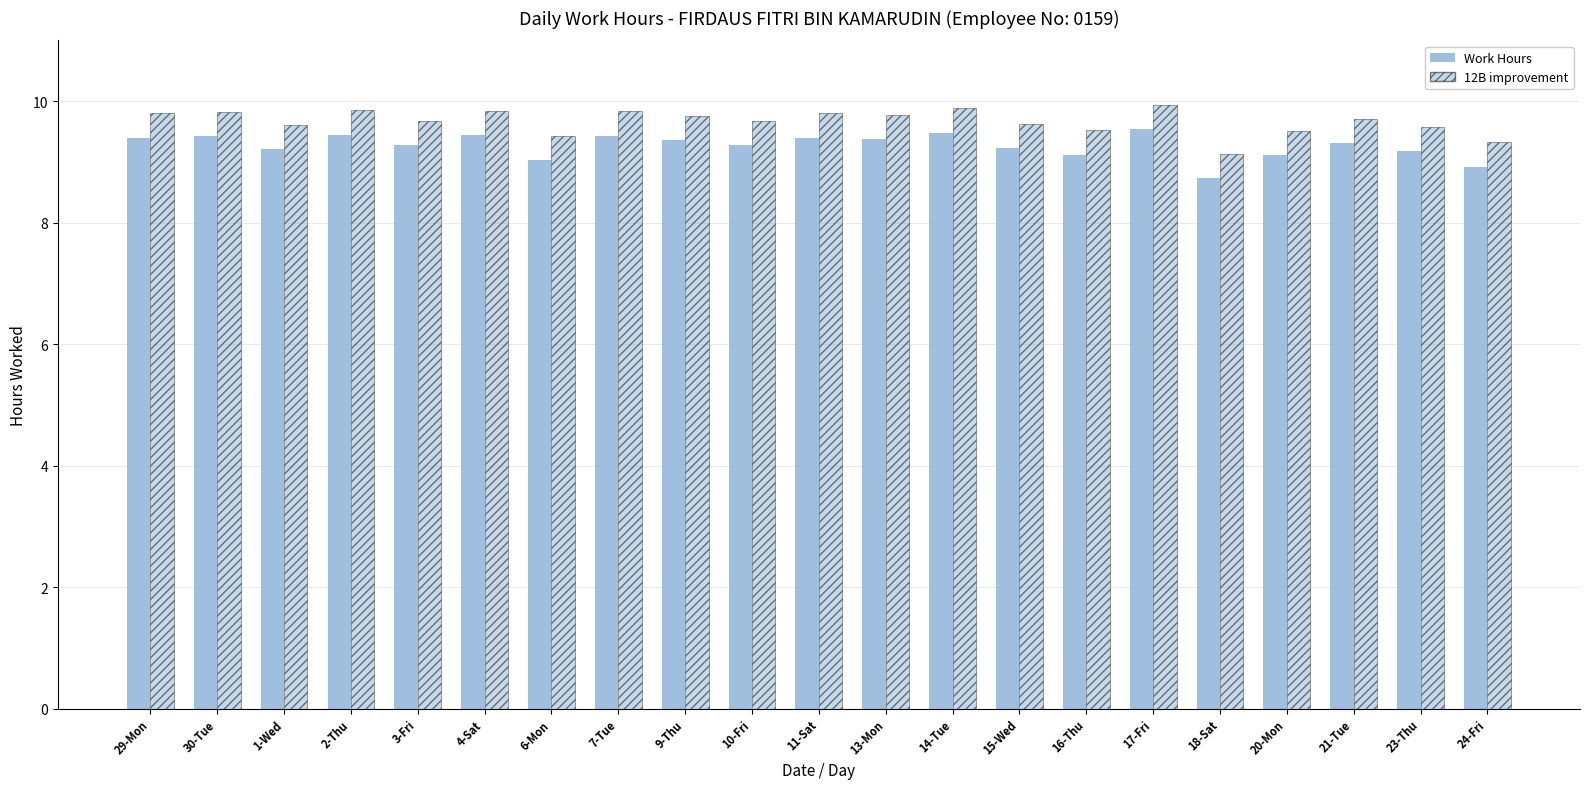

How many bars are there in total?

42